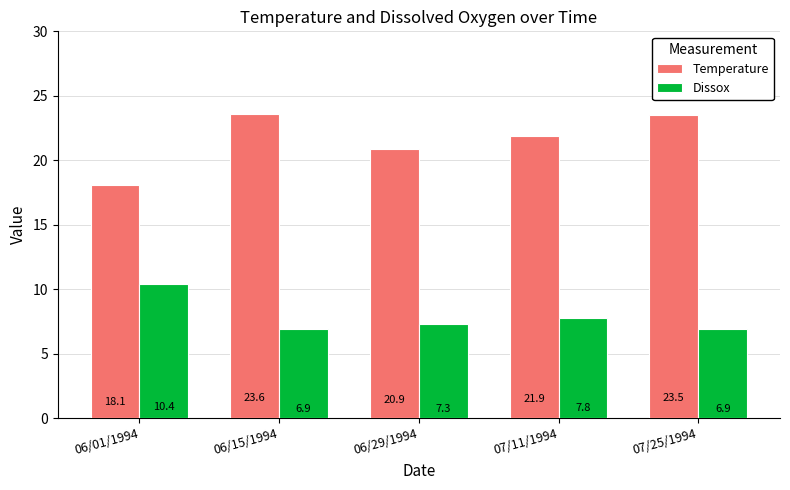

Is the value of Temperature at 06/15/1994 greater than the value of Dissox at 07/25/1994?

Yes